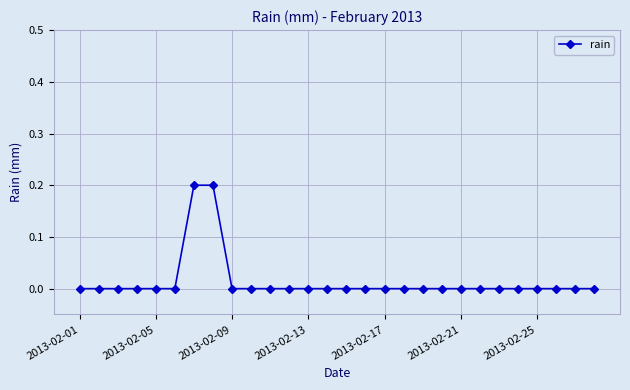

What is the sum of all values?

0.4